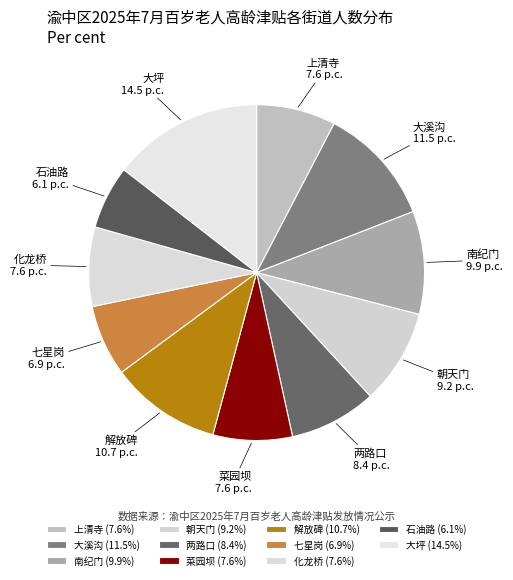

Is 两路口 the majority of the pie?

No